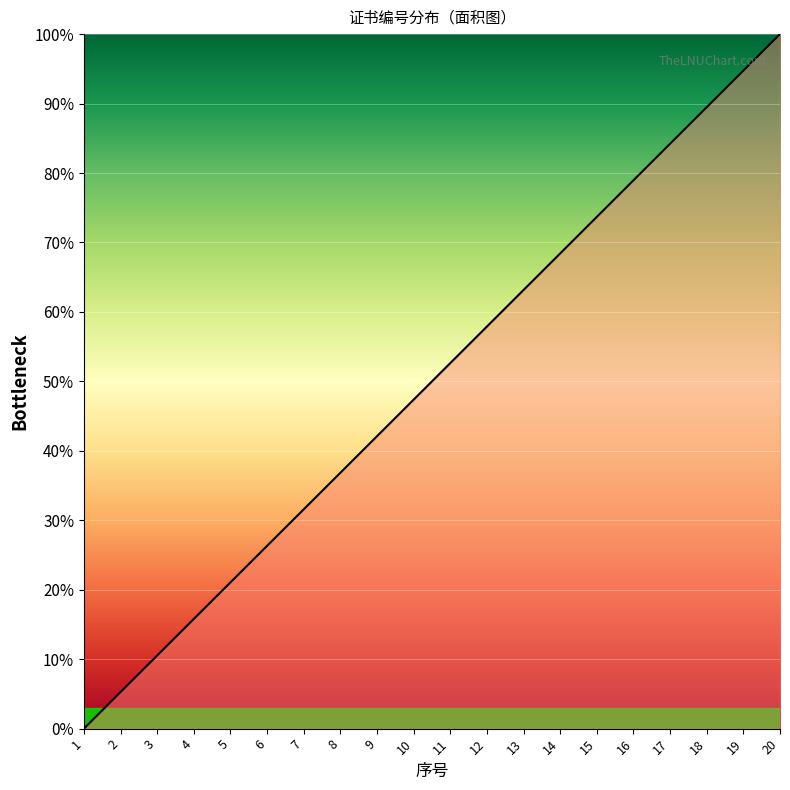

How many lines are shown in the chart?

1